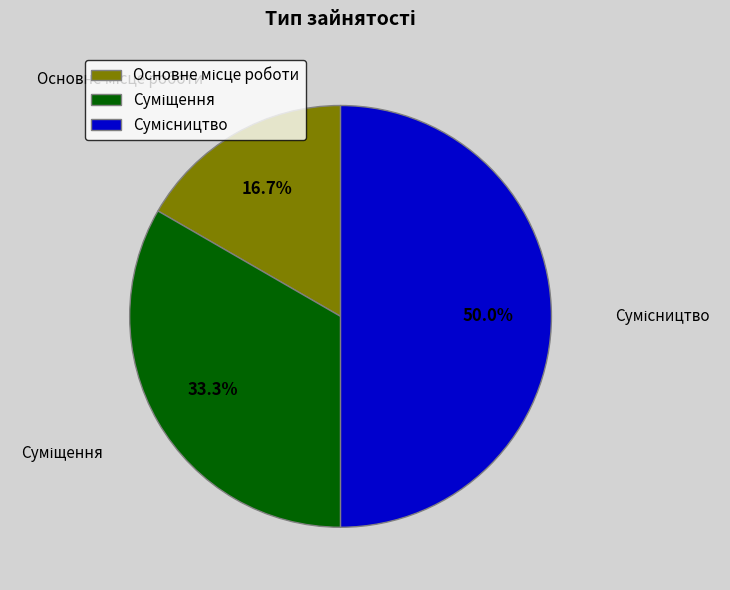

To the nearest percent, what is the average slice percentage?

33%